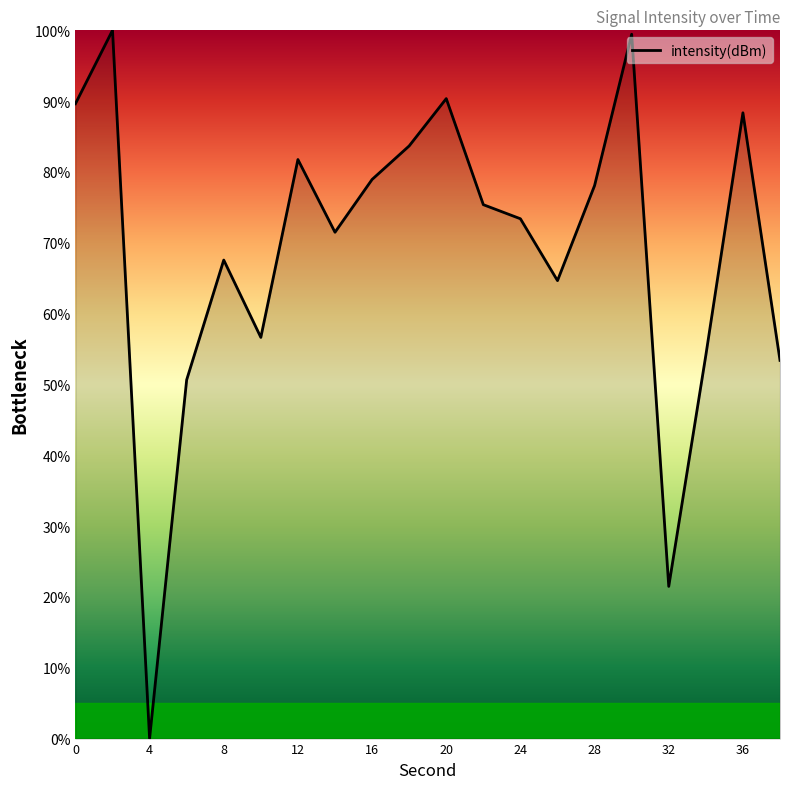

How many series are shown in this chart?

1